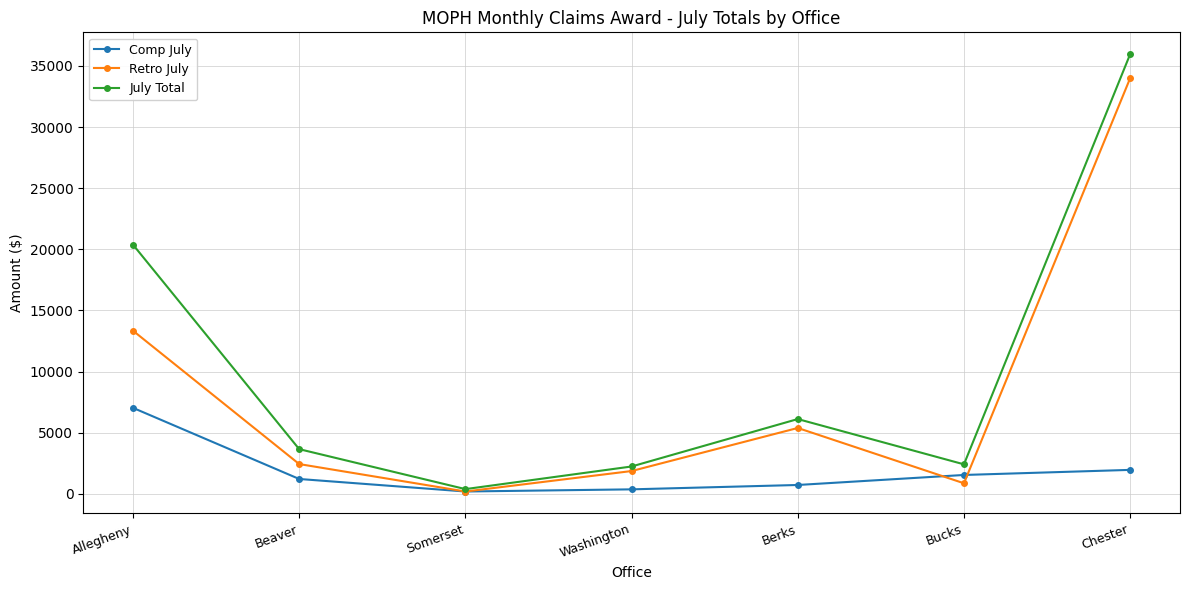

At which label is Retro July closest to 17092?

Allegheny